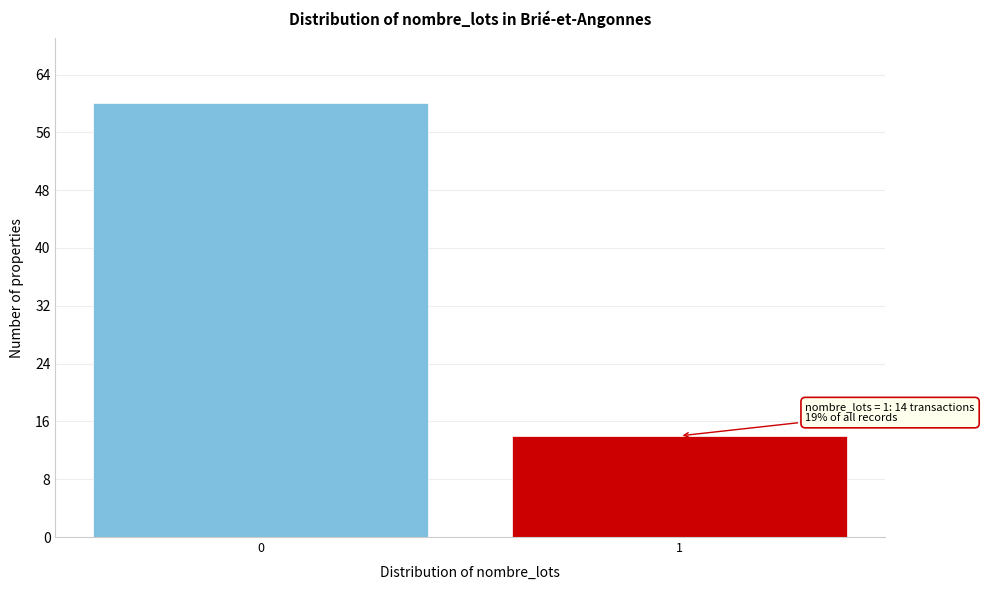

Reading right to left, what are all the values shown in this chart?

14	60